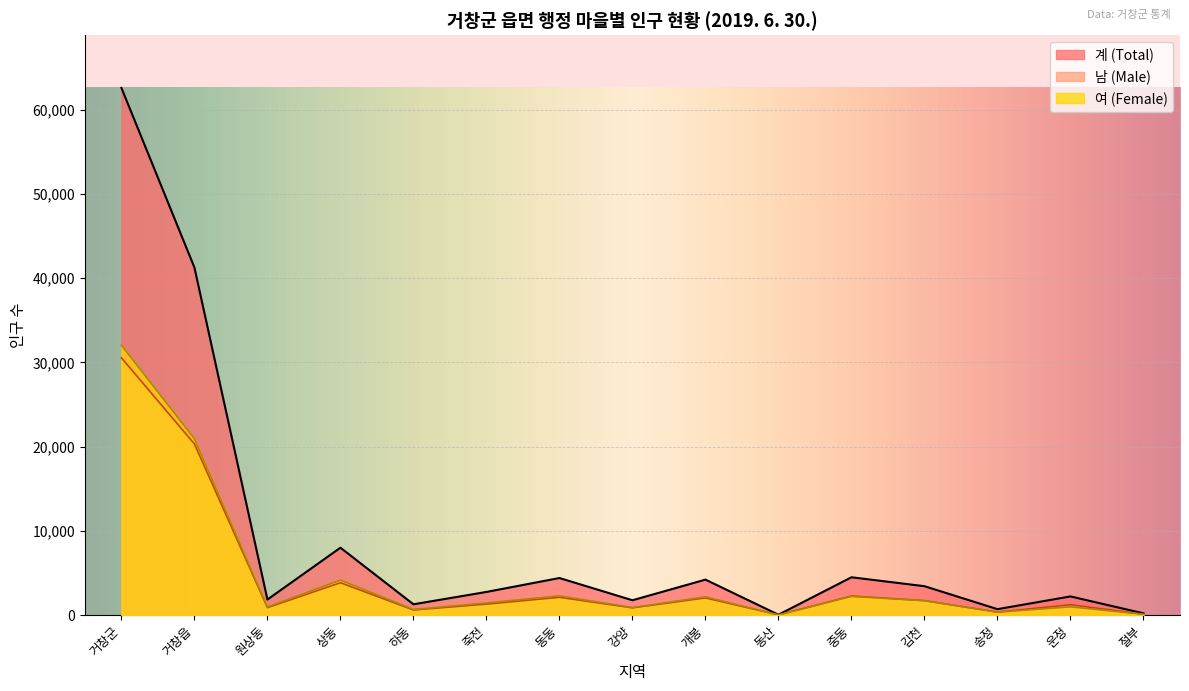

How many categories are shown in the chart?

15